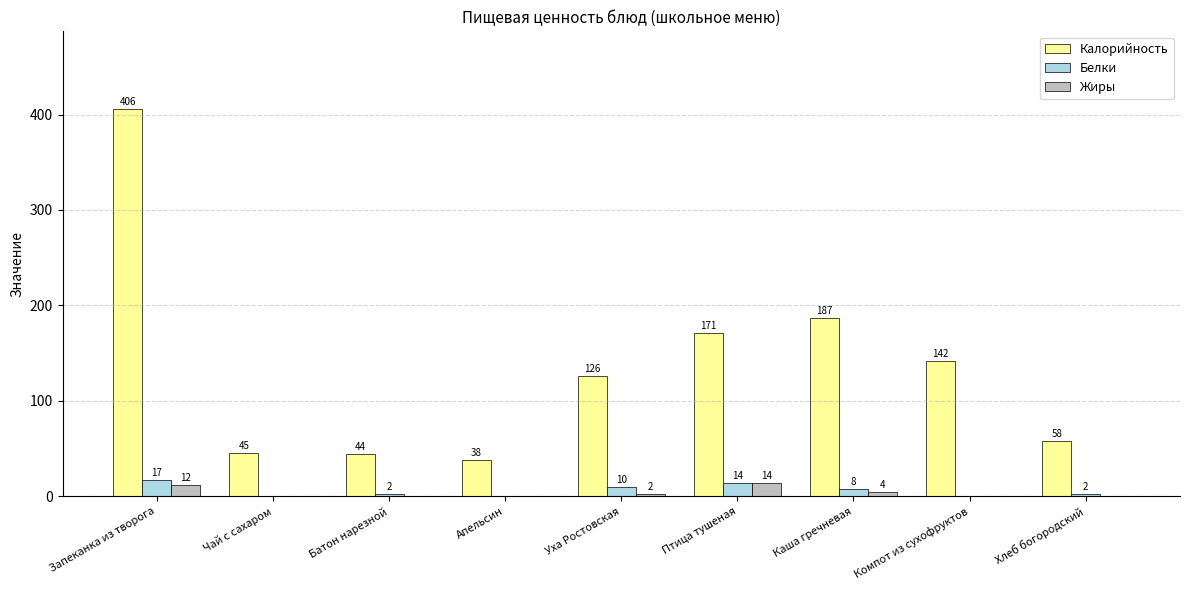

At which category is the sum across all series the highest?

Запеканка из творога